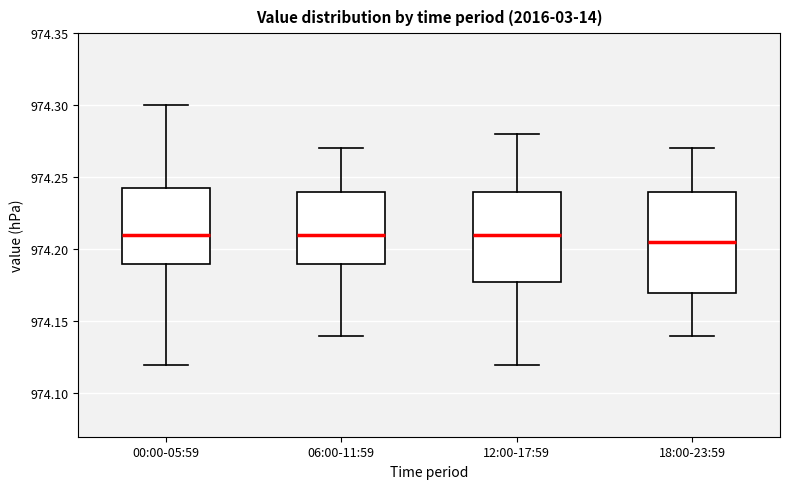

Reading left to right, read every box against the y-axis: the position of its median line, the range the box covers, and the ends of its whiskers. The values are not printed on the chart, so give them approximately, as read against the axis.

00:00-05:59: median 974.210, box 974.190 to 974.245, whiskers 974.120 to 974.300
06:00-11:59: median 974.210, box 974.190 to 974.240, whiskers 974.140 to 974.270
12:00-17:59: median 974.210, box 974.180 to 974.240, whiskers 974.120 to 974.280
18:00-23:59: median 974.205, box 974.170 to 974.240, whiskers 974.140 to 974.270